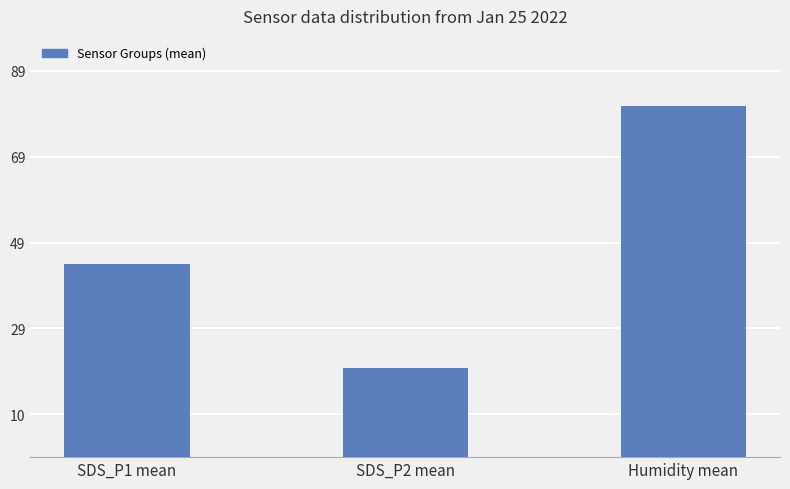

Rank the categories by value from lowest to highest.

SDS_P2 mean, SDS_P1 mean, Humidity mean